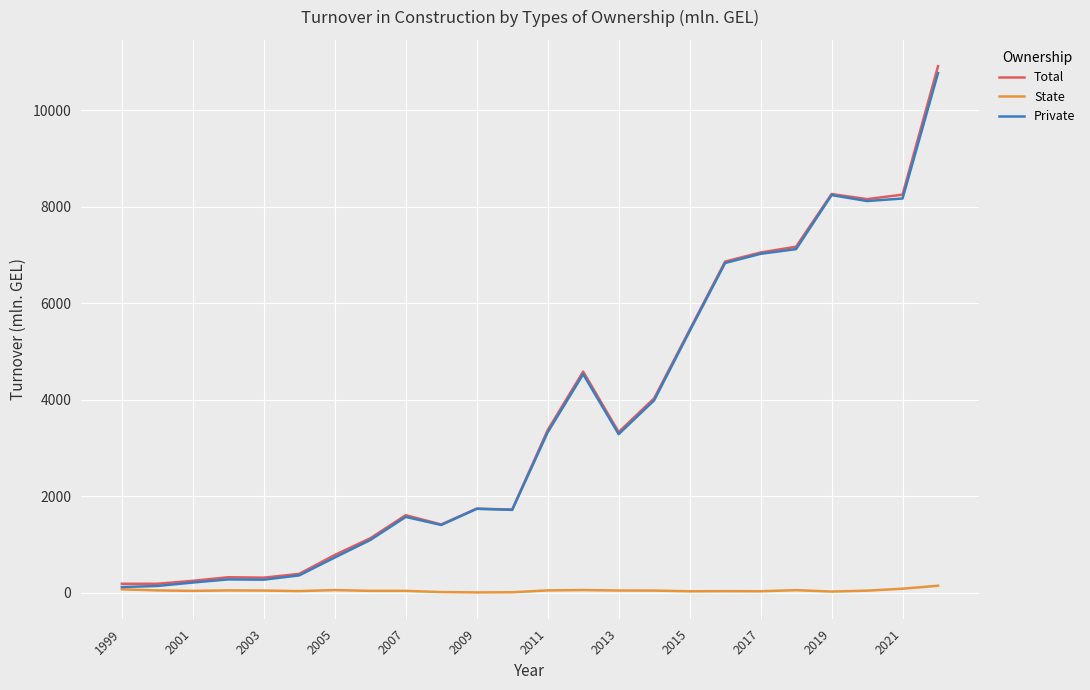

Which series has the largest range (max minus min)?

Total